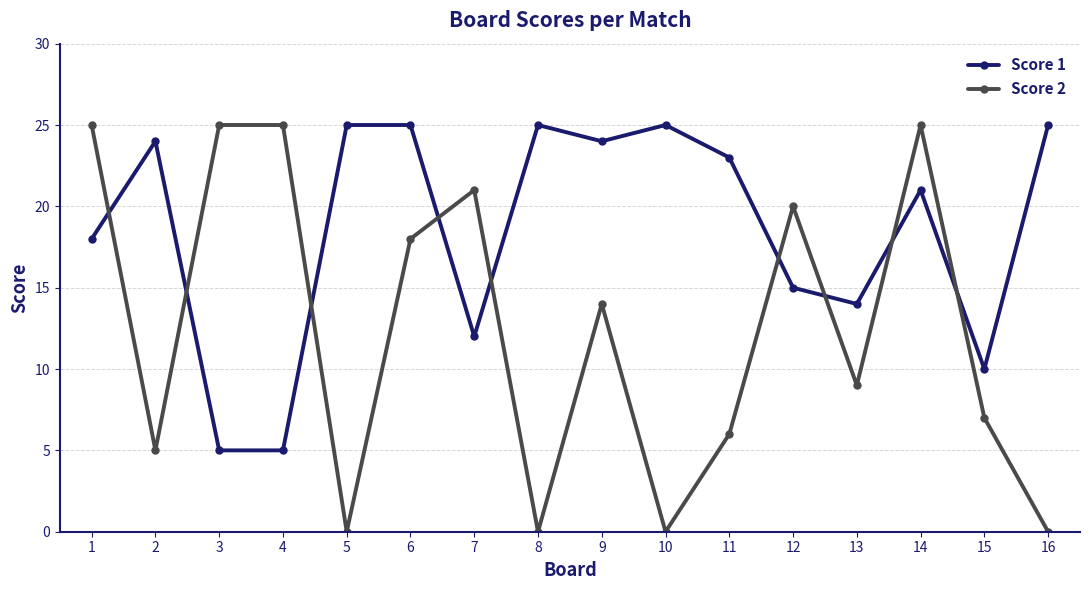

What is the greatest value displayed?

25